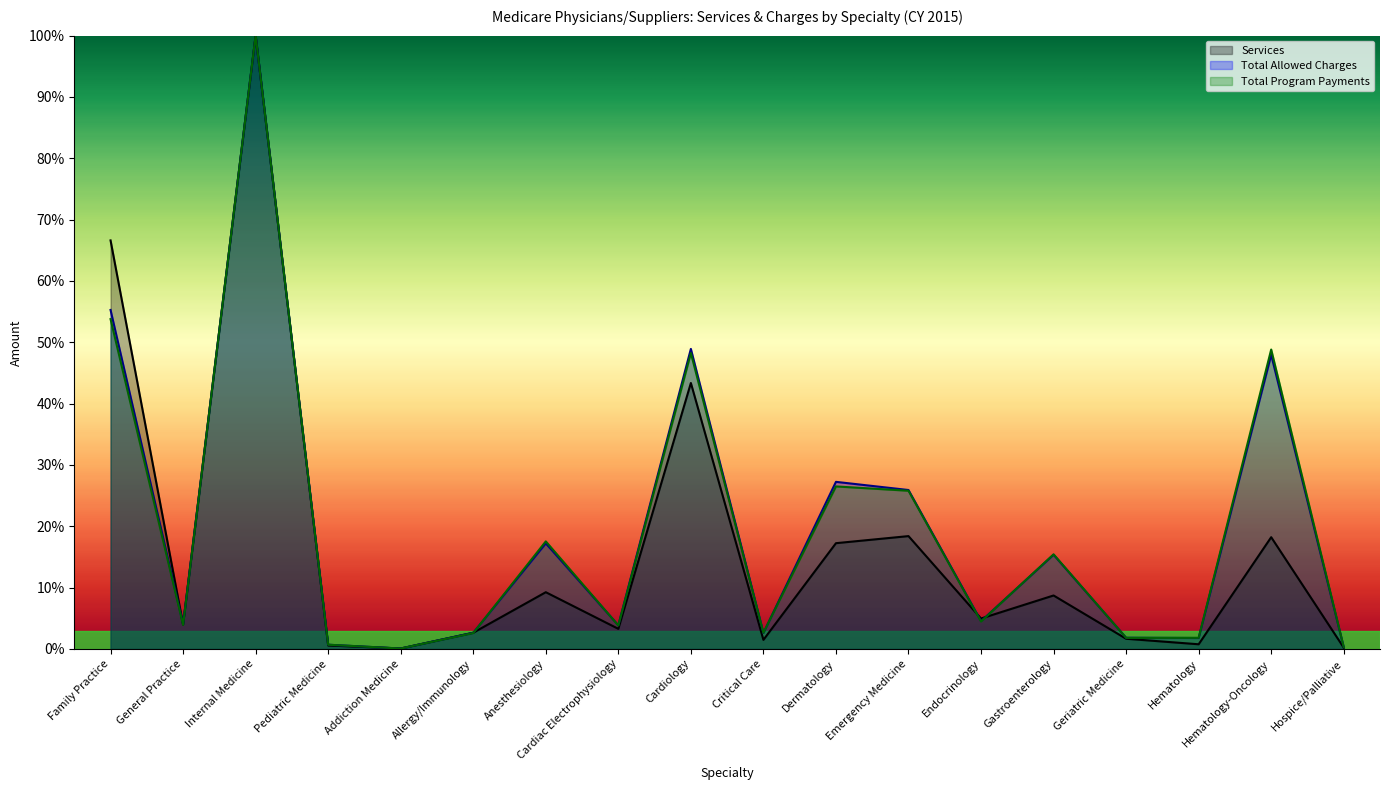

At which category does the chart reach its minimum across all series?

Addiction Medicine